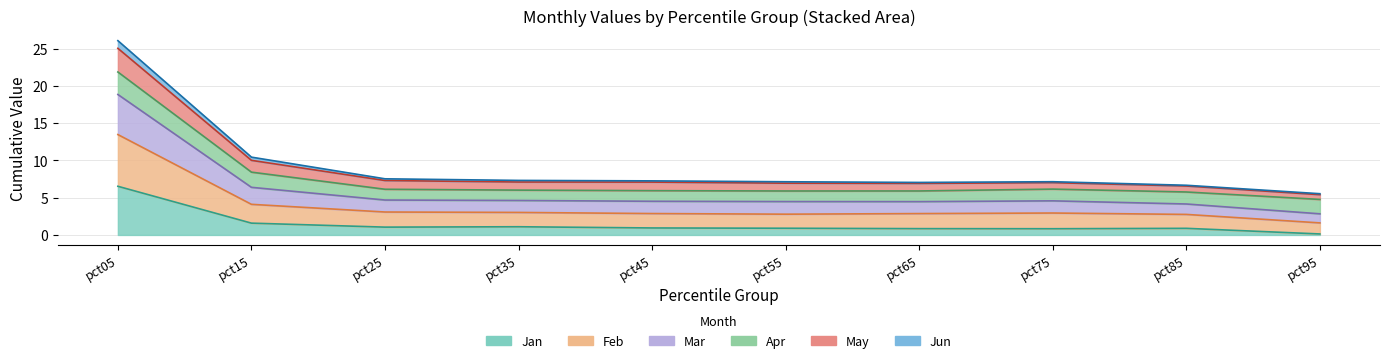

The Feb series shows 3.9 at pct55. True or false?

False